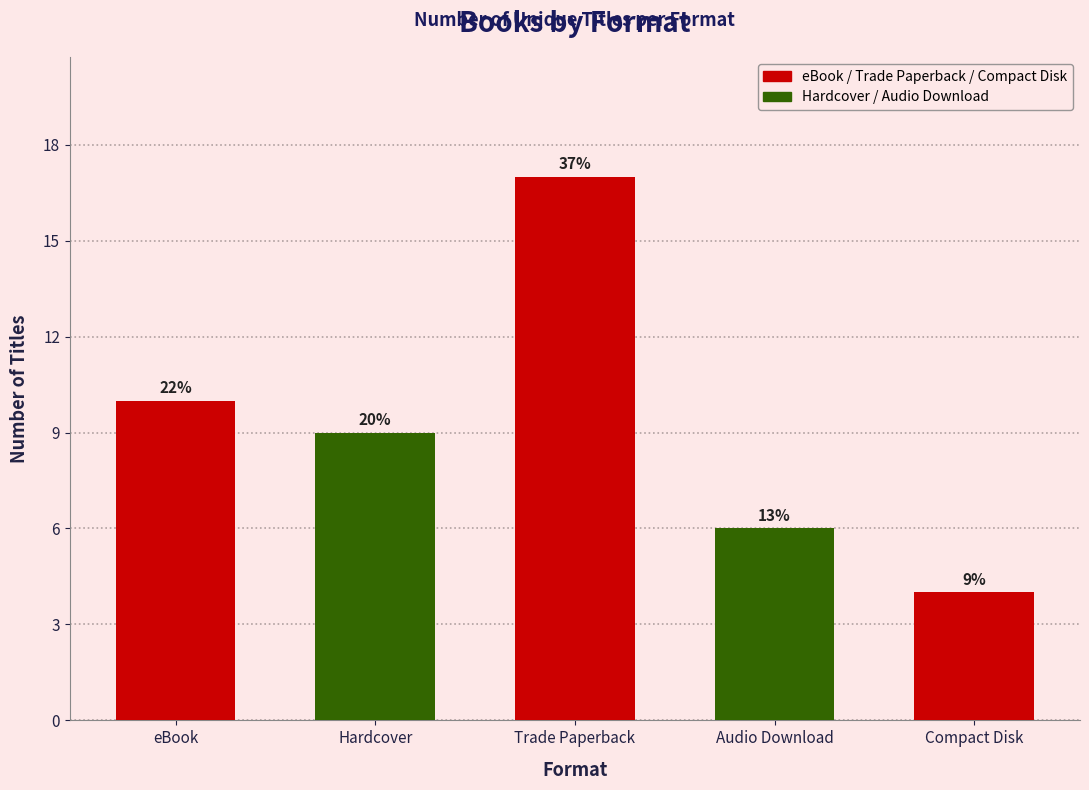

Does the chart contain any negative values?

No